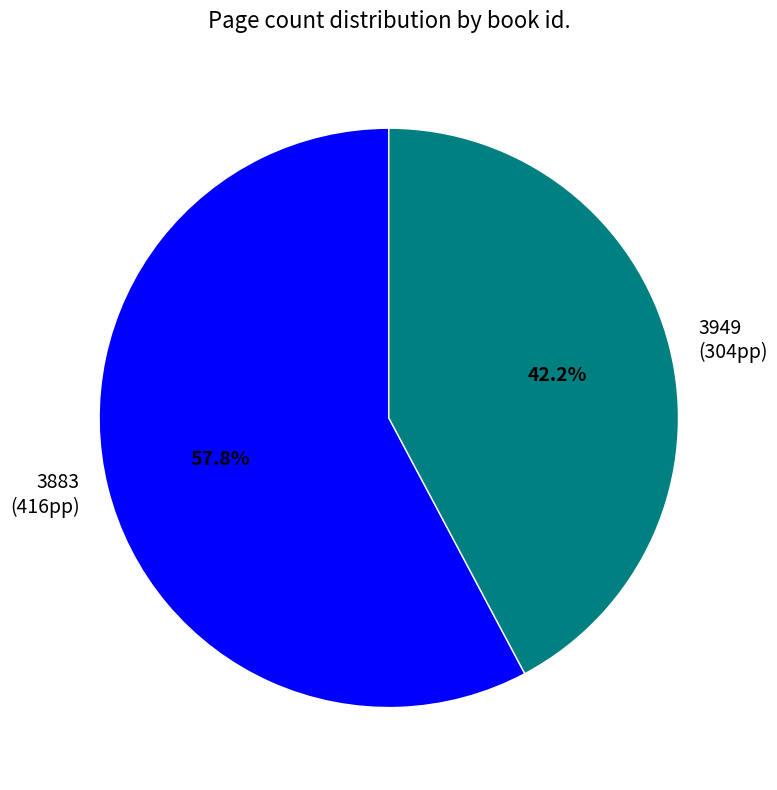

Approximately how many times larger is the value at 3949 compared to 3883?

0.7